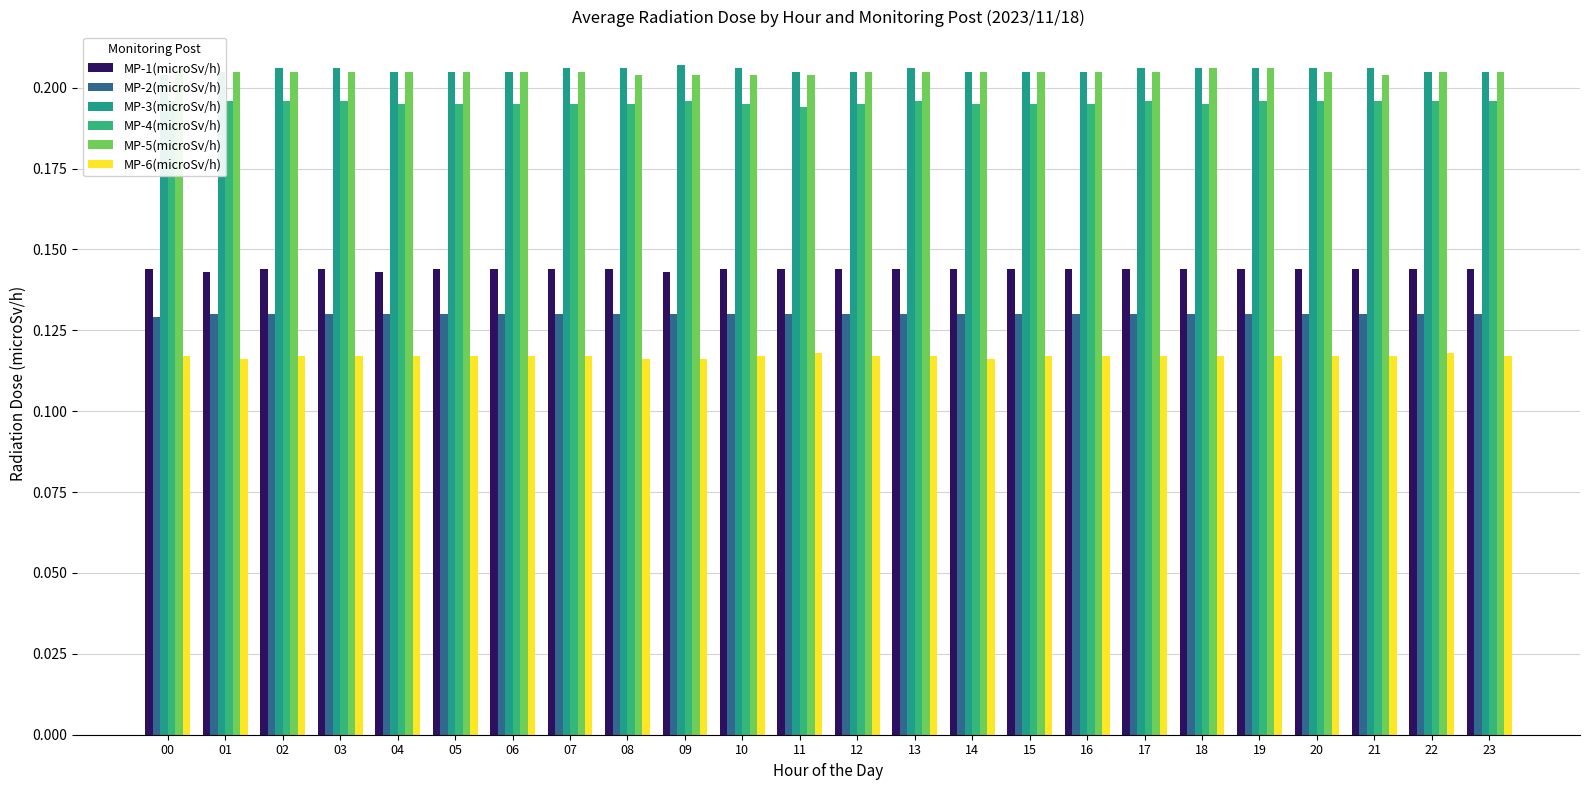

Rank the categories by MP-4(microSv/h) value from lowest to highest.

11, 04, 05, 06, 07, 08, 10, 12, 14, 15, 16, 18, 00, 01, 02, 03, 09, 13, 17, 19, 20, 21, 22, 23